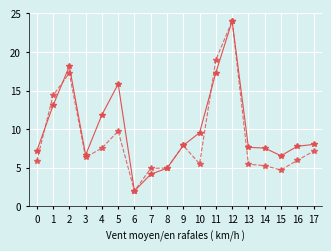

At which category is the sum across all series the highest?

12